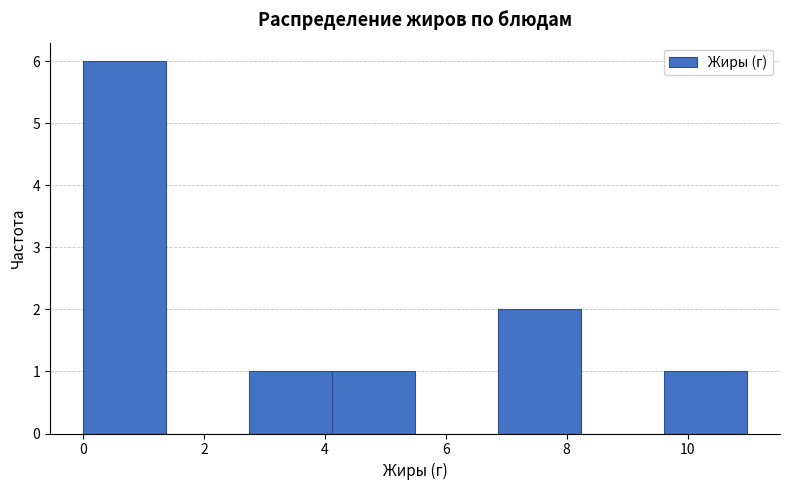

Which range on the x-axis has the tallest bar?

0.0 to 1.4